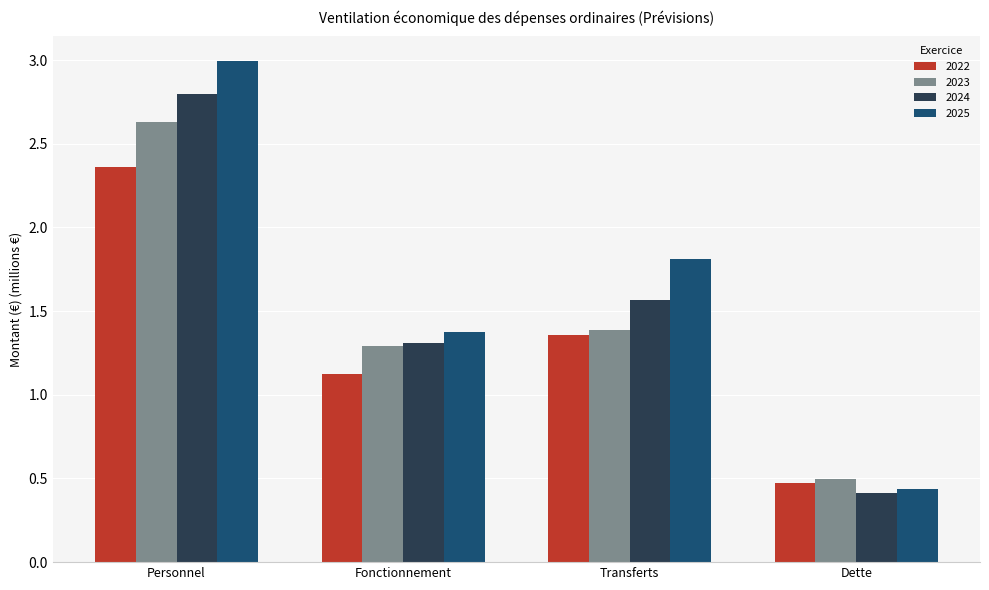

Where is 2023 nearest to the value 1?

Fonctionnement